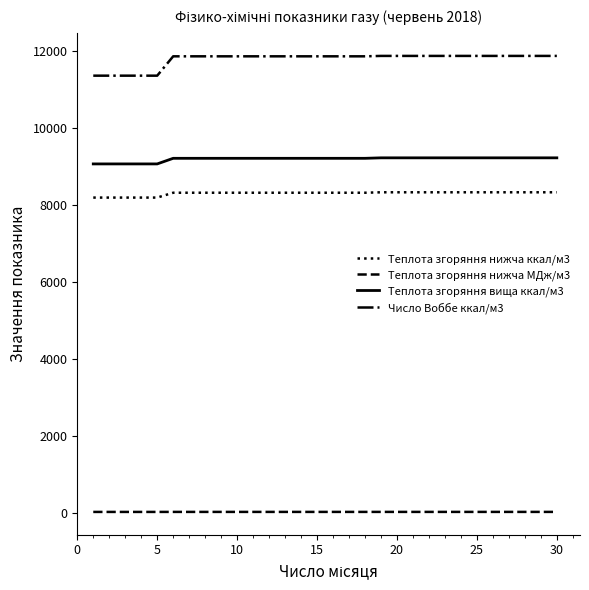

What is the minimum value for Теплота згоряння нижча ккал/м3?

8197.8